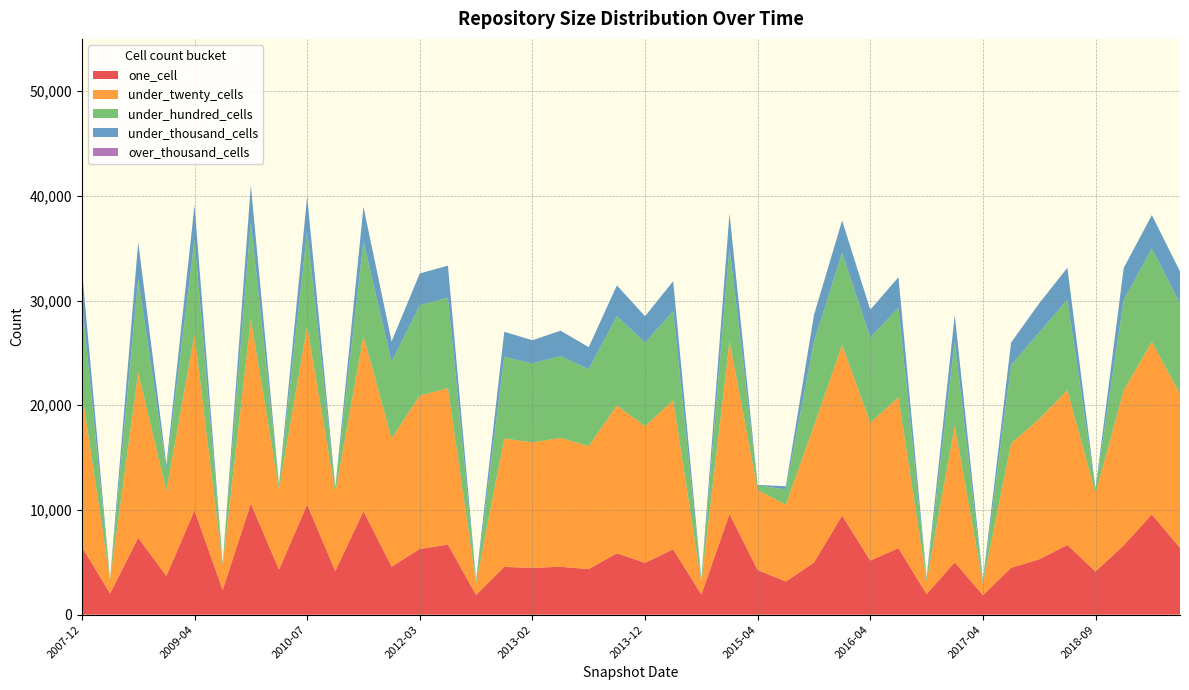

What is the highest value of the one_cell series?

10615